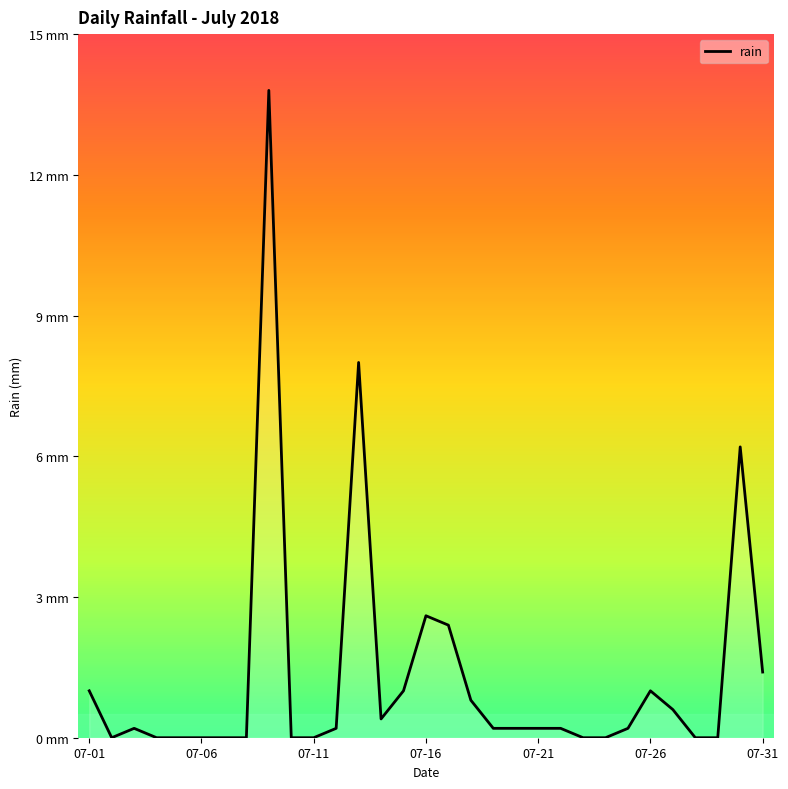

How many points are lower than both their immediate neighbors (excluding endpoints)?

2